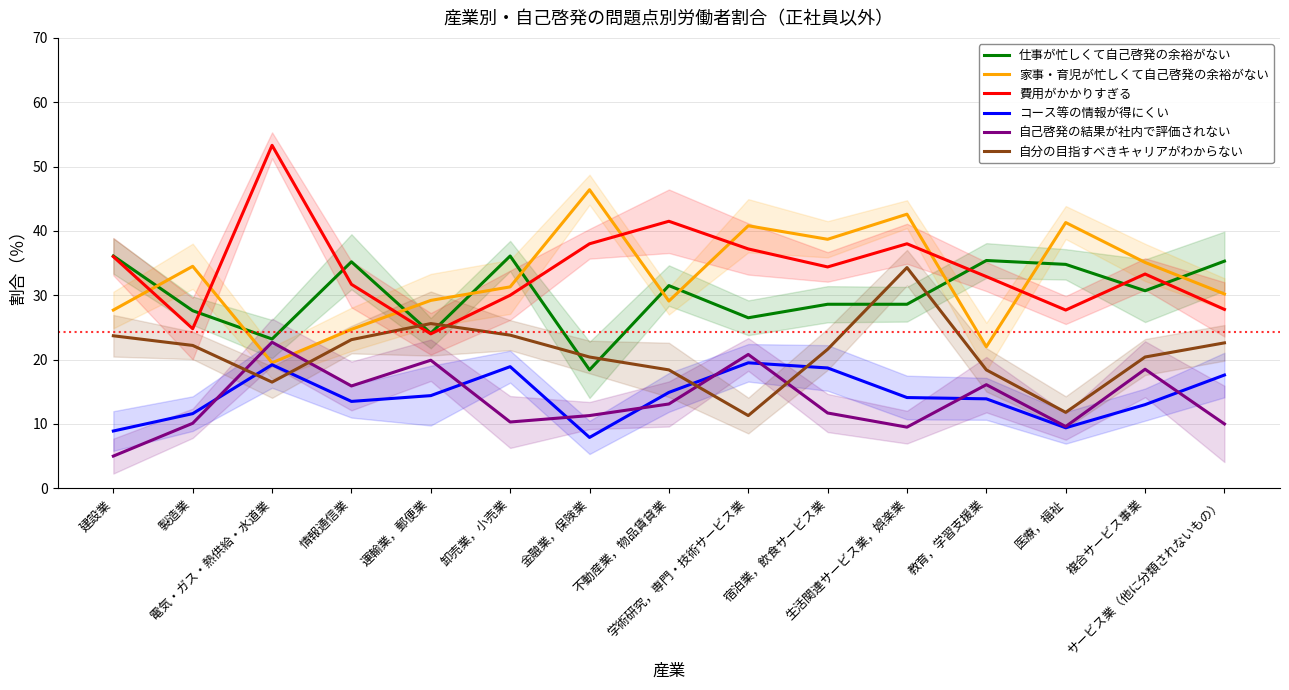

Where do 自分の目指すべきキャリアがわからない and 費用がかかりすぎる first cross each other?

情報通信業 and 運輸業，郵便業